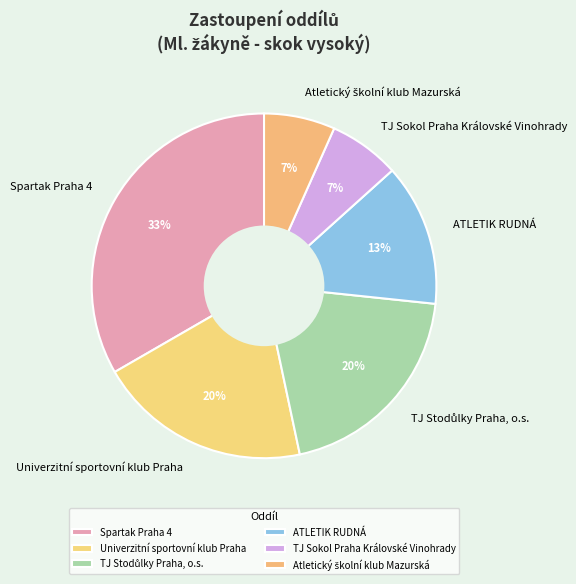

What is the ratio of the value at ATLETIK RUDNÁ to the value at Univerzitní sportovní klub Praha?

0.7